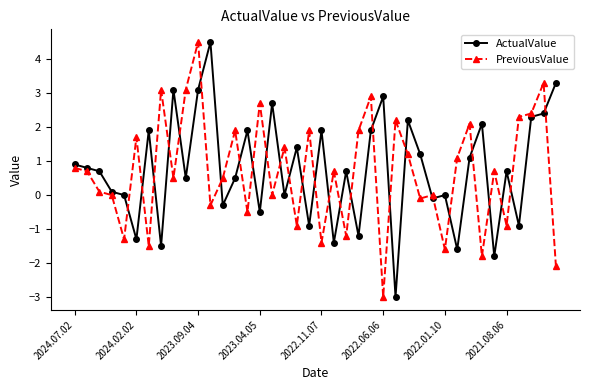

What is the difference between the maximum and minimum values in the PreviousValue series?

7.5